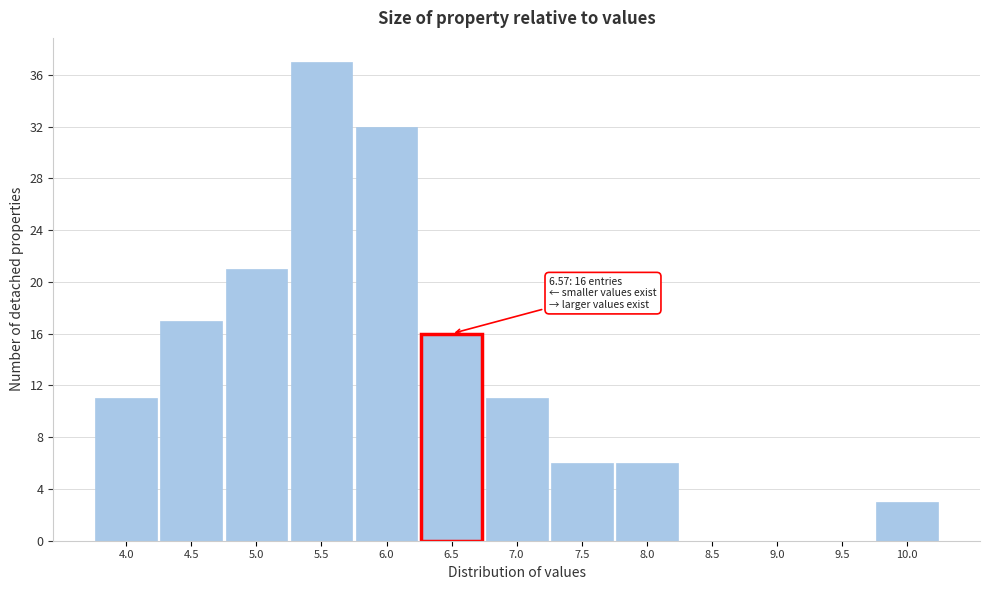

Reading left to right, what are all the values shown in this chart?

4.0=11	4.5=17	5.0=21	5.5=37	6.0=32	6.5=16	7.0=11	7.5=6	8.0=6	8.5=0	9.0=0	9.5=0	10.0=3